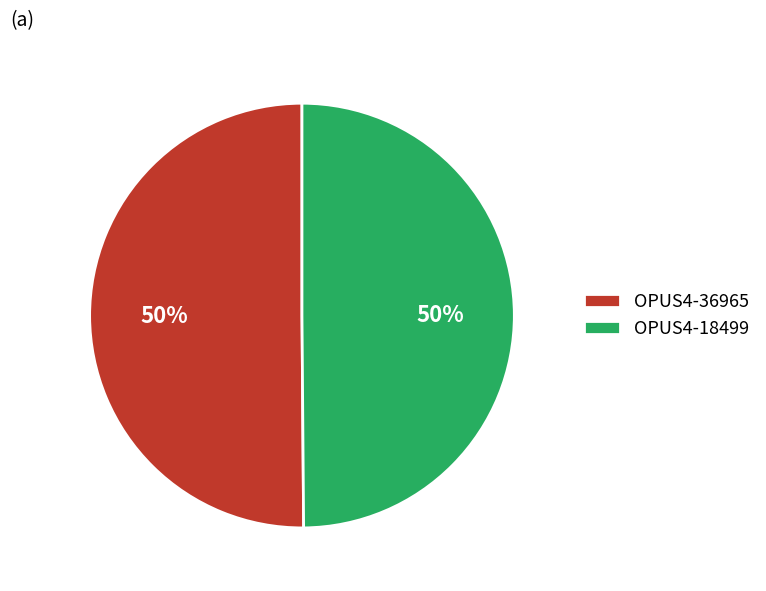

What percentage is the OPUS4-18499 slice, to the nearest percent?

50%